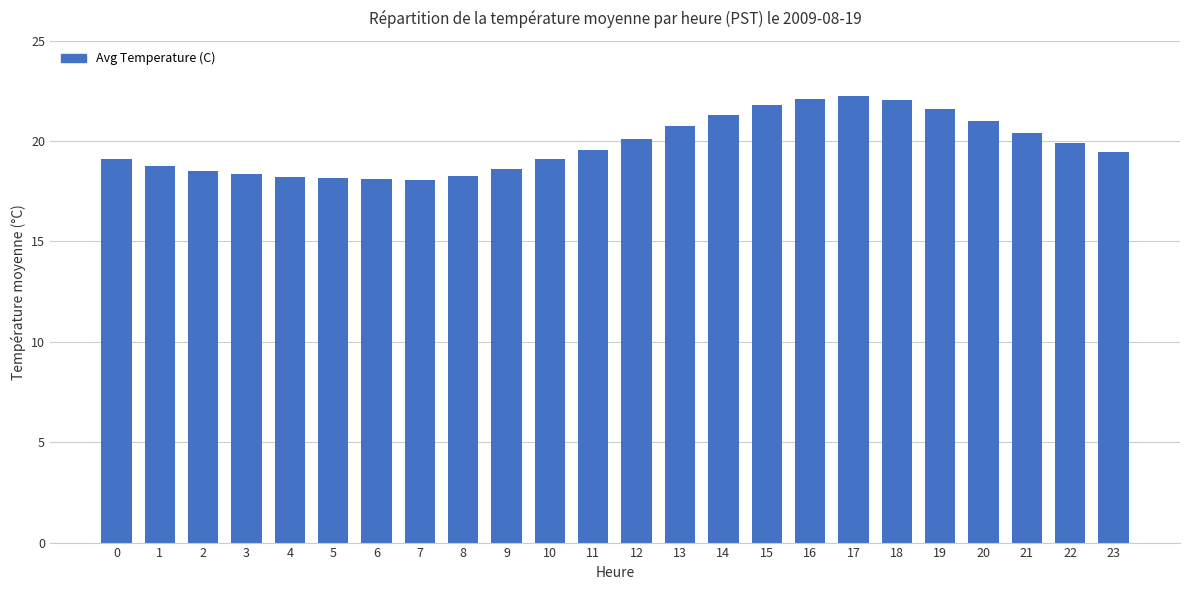

The value at 8 is 18.2. True or false?

True